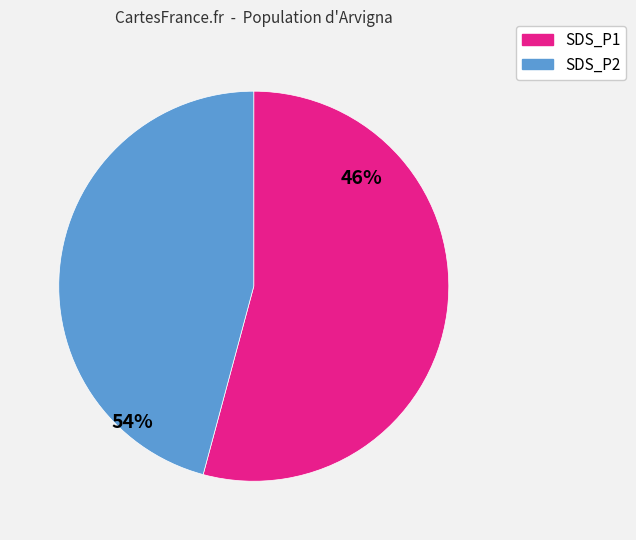

Rank the categories by value from lowest to highest.

SDS_P2, SDS_P1